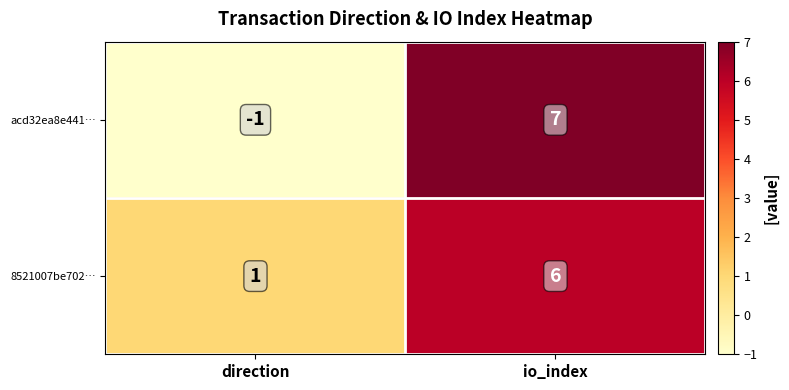

Which category has the highest value in the acd32ea8e441… series?

io_index